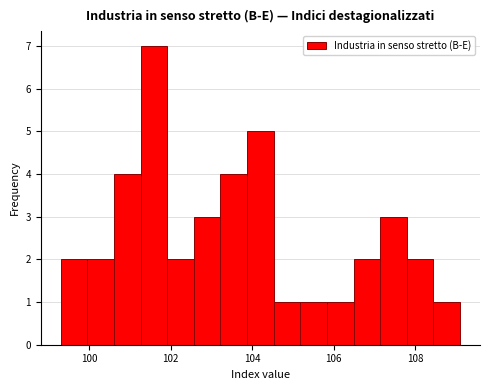

Around what value on the x-axis is the tallest bar? Give the approximate position of its centre, as read against the axis.

101.6